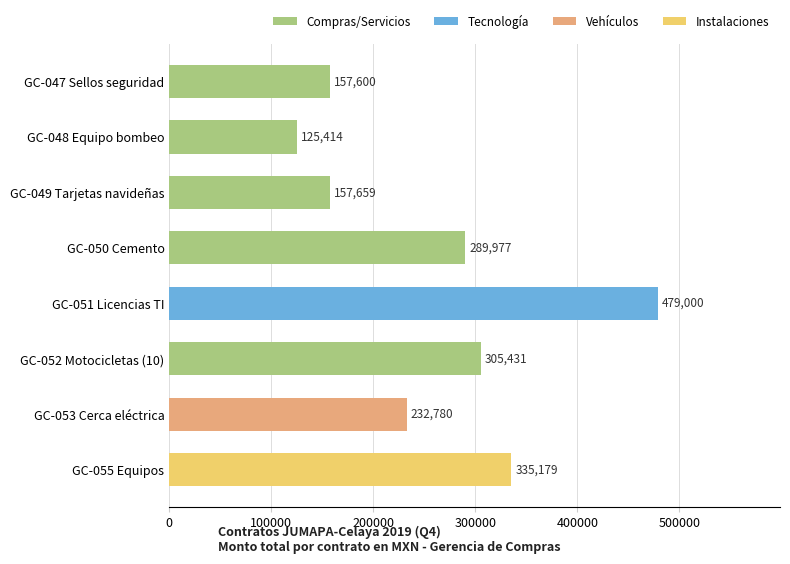

Are the bars grouped side by side (vs. stacked)?

No